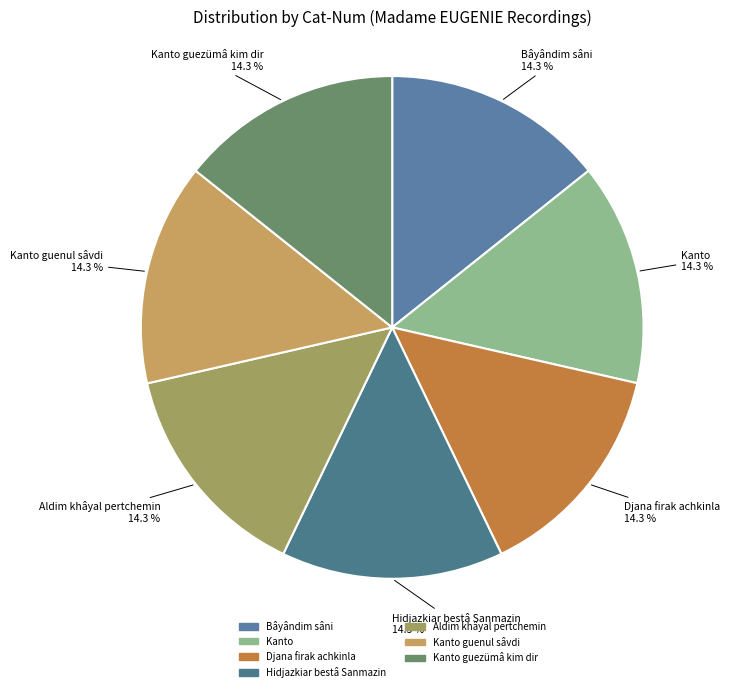

What is the ratio of the value at Kanto guezümâ kim dir to the value at Hidjazkiar bestâ Sanmazin?

1.0